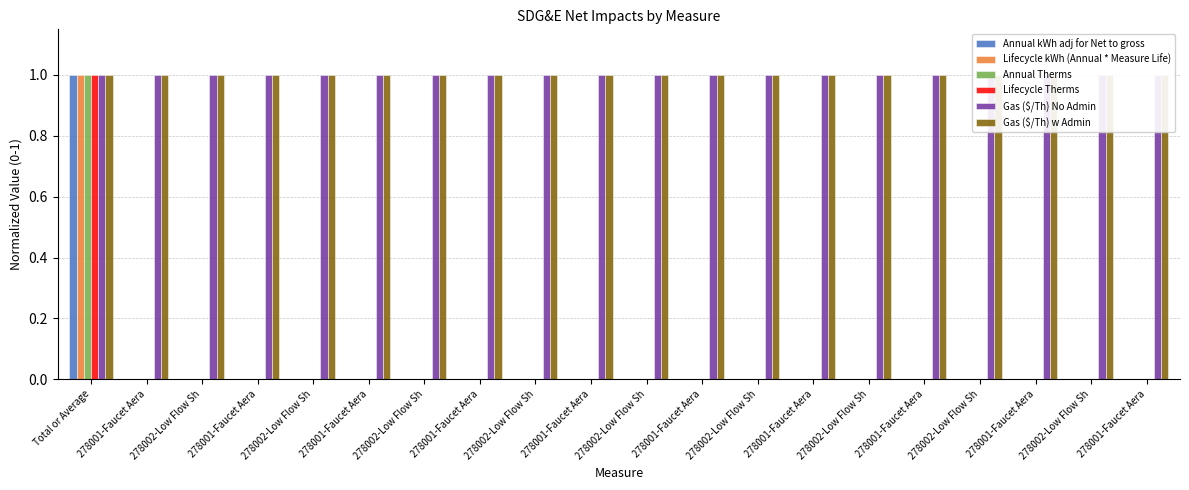

At how many categories does at least one series exceed 0?

20